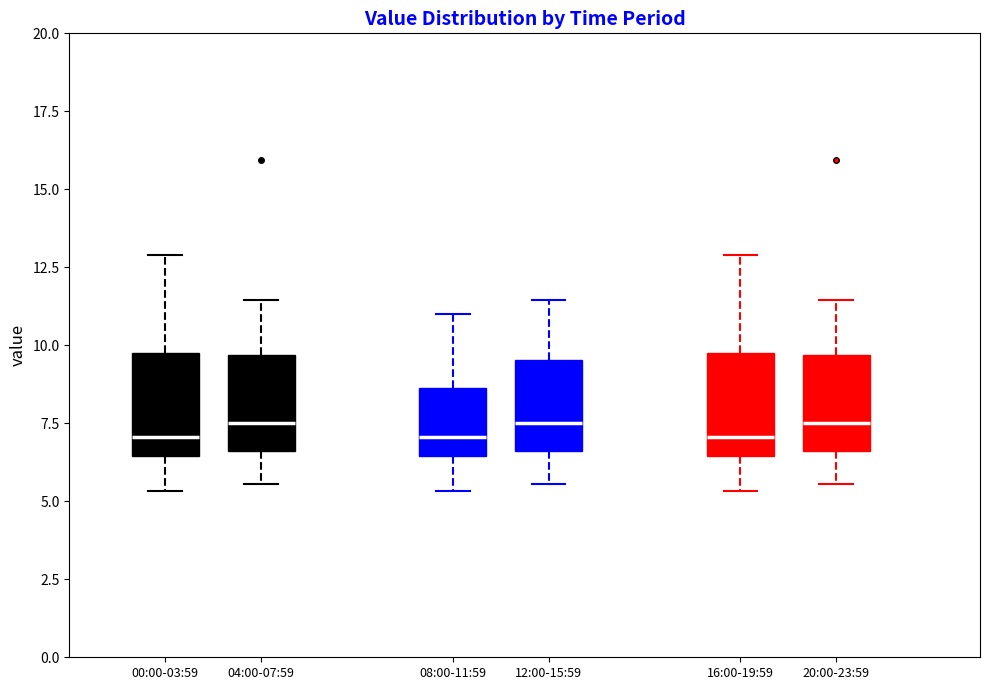

Reading left to right, transcribe this box plot: for each box, give where its median line is, the range the box spans, and where its two whiskers end, as read against the y-axis. The values are not printed on the chart, so give them approximately, as read against the axis.

00:00-03:59: median 7.0, box 6.5 to 10.0, whiskers 5.5 to 13.0
04:00-07:59: median 7.5, box 6.5 to 9.5, whiskers 5.5 to 11.5
08:00-11:59: median 7.0, box 6.5 to 8.5, whiskers 5.5 to 11.0
12:00-15:59: median 7.5, box 6.5 to 9.5, whiskers 5.5 to 11.5
16:00-19:59: median 7.0, box 6.5 to 10.0, whiskers 5.5 to 13.0
20:00-23:59: median 7.5, box 6.5 to 9.5, whiskers 5.5 to 11.5